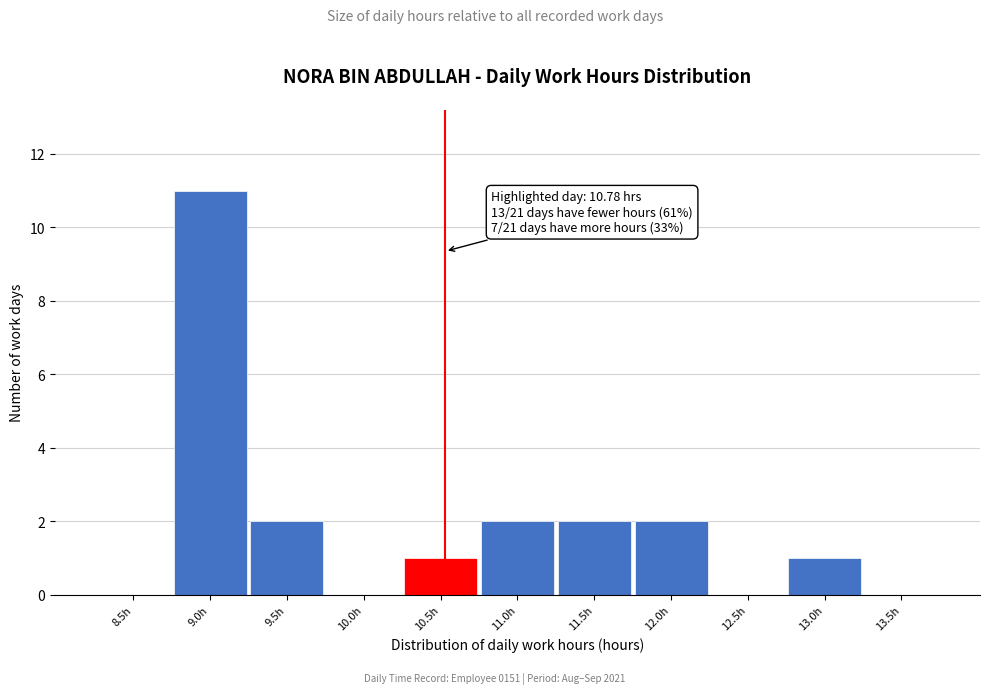

Reading left to right, transcribe all the data shown in this chart.

8.5h=0	9.0h=11	9.5h=2	10.0h=0	10.5h=1	11.0h=2	11.5h=2	12.0h=2	12.5h=0	13.0h=1	13.5h=0